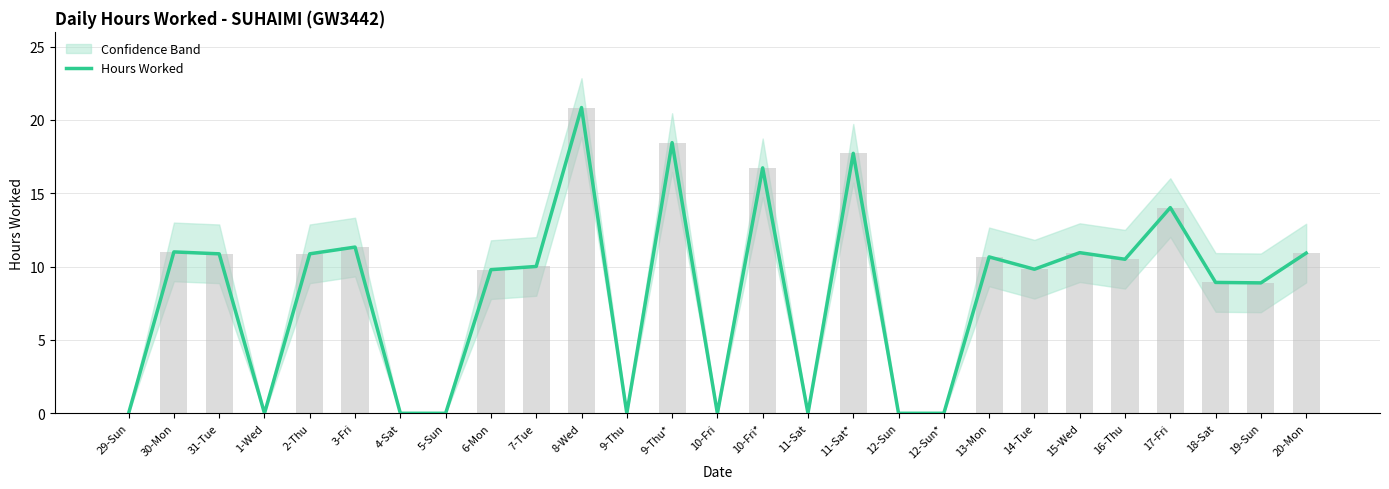

List the labels in order of value, smallest first.

29-Sun, 1-Wed, 4-Sat, 5-Sun, 9-Thu, 10-Fri, 11-Sat, 12-Sun, 12-Sun*, 19-Sun, 18-Sat, 6-Mon, 14-Tue, 7-Tue, 16-Thu, 13-Mon, 31-Tue, 2-Thu, 20-Mon, 15-Wed, 30-Mon, 3-Fri, 17-Fri, 10-Fri*, 11-Sat*, 9-Thu*, 8-Wed